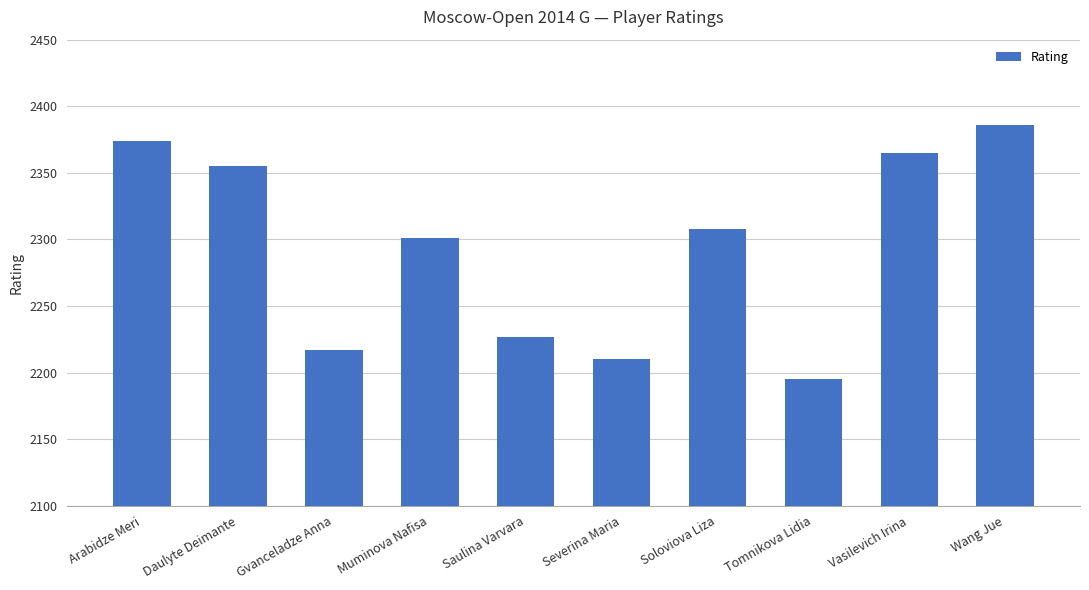

Reading left to right, what are all the values shown in this chart?

2374	2355	2217	2301	2227	2210	2308	2195	2365	2386